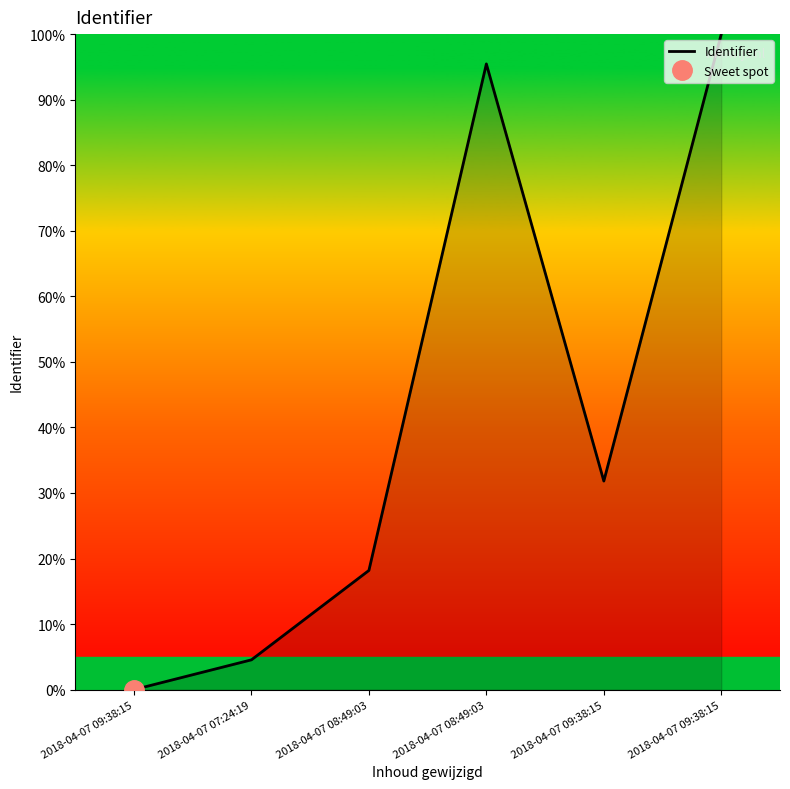

Approximately how many times larger is the value at 2018-04-07 09:38:15 compared to 2018-04-07 08:49:03?

1.7